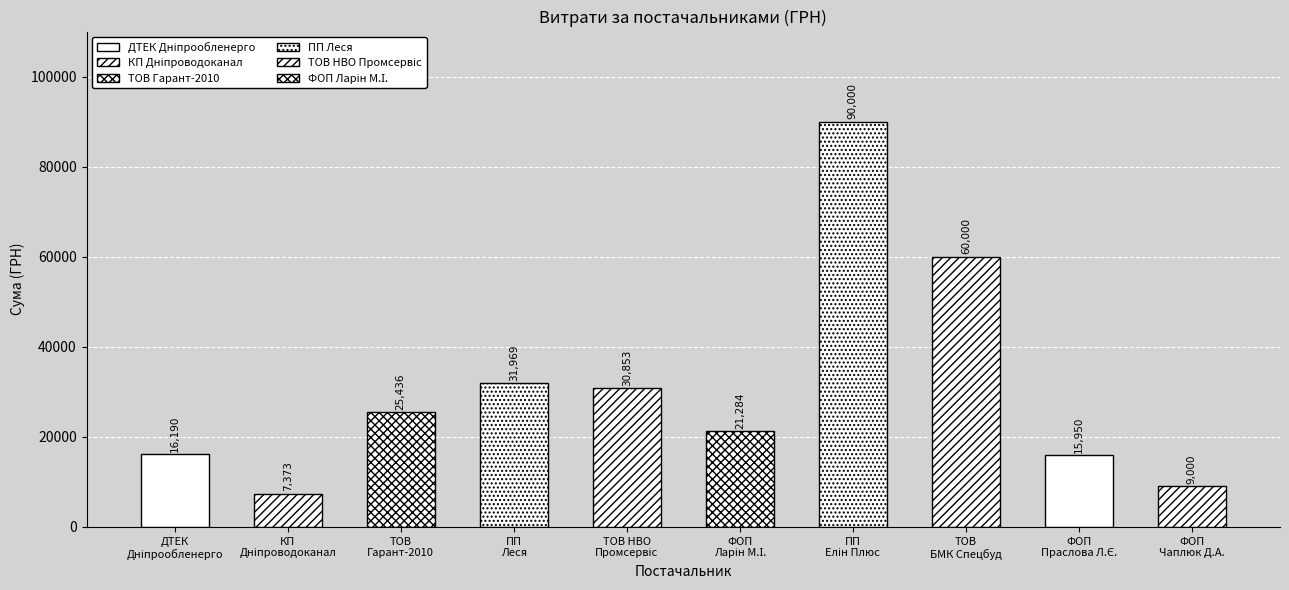

What is the difference between the second highest and second lowest values?

51000.0